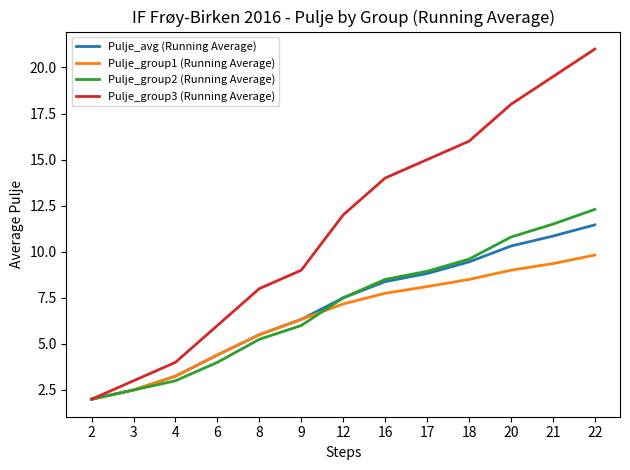

What is the highest value of the Pulje_group3 (Running Average) series?

21.0